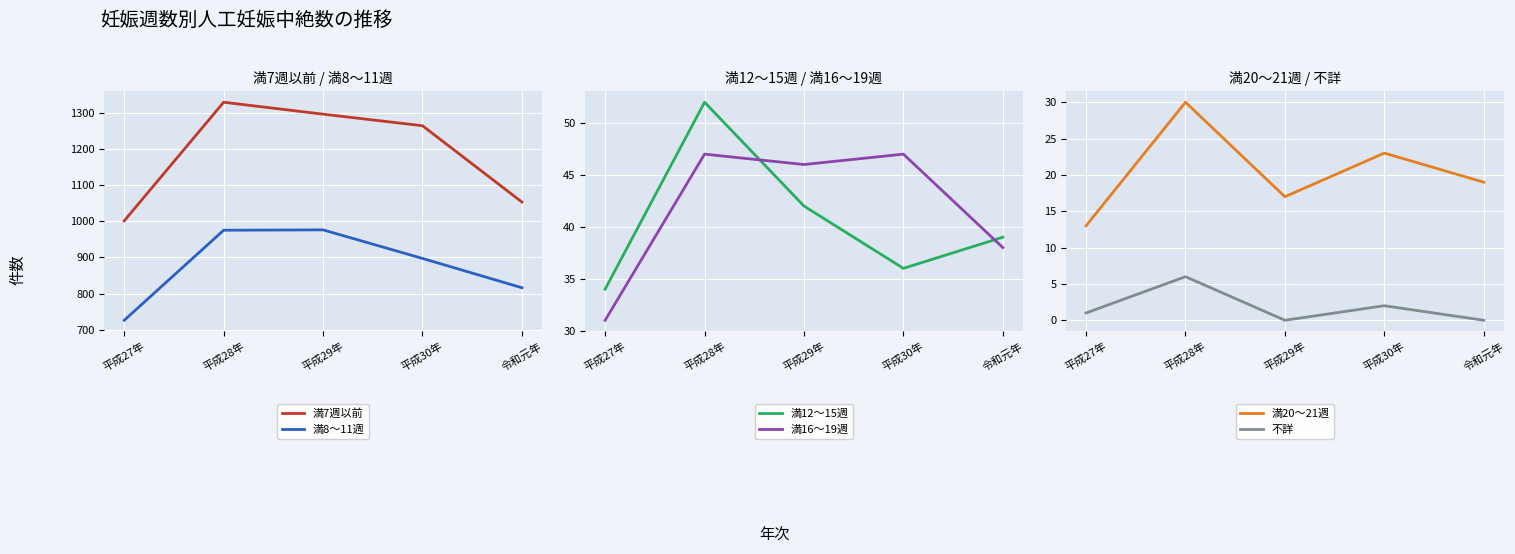

True or false: 満7週以前 has a value of 1053 at 令和元年.

True